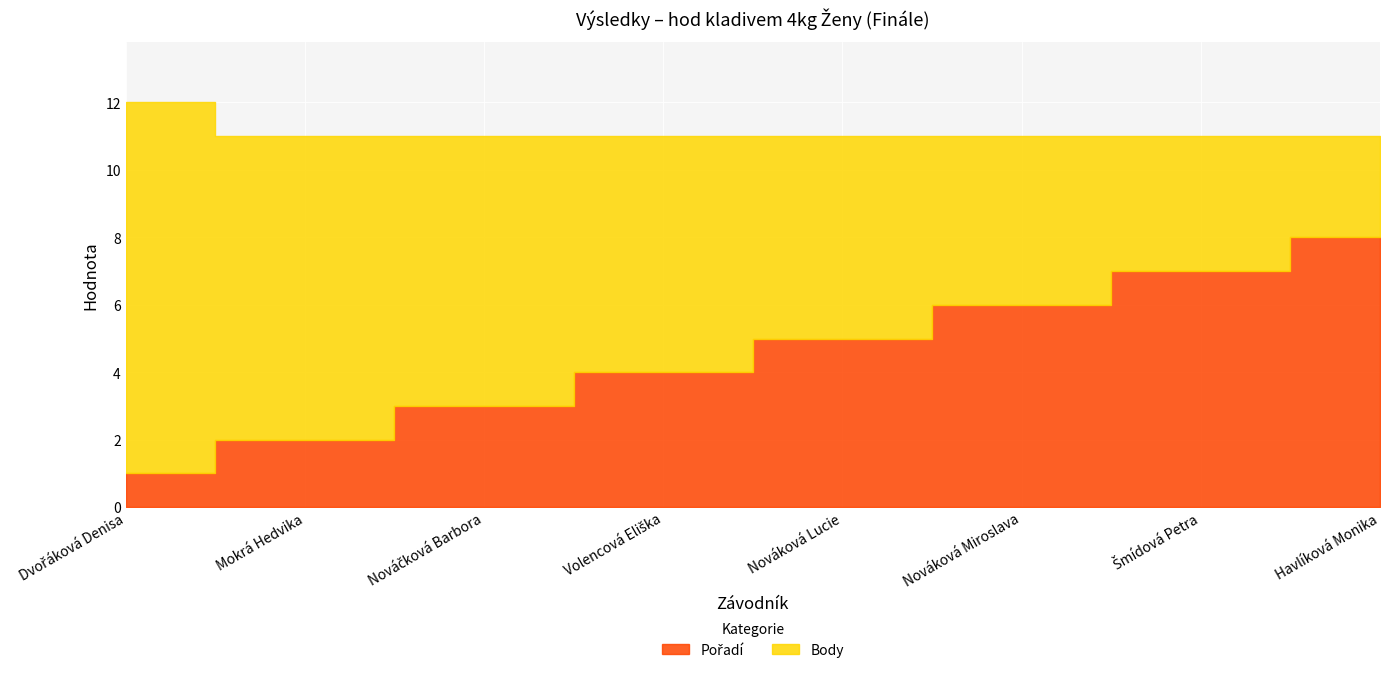

At which category is the sum across all series the highest?

Dvořáková Denisa